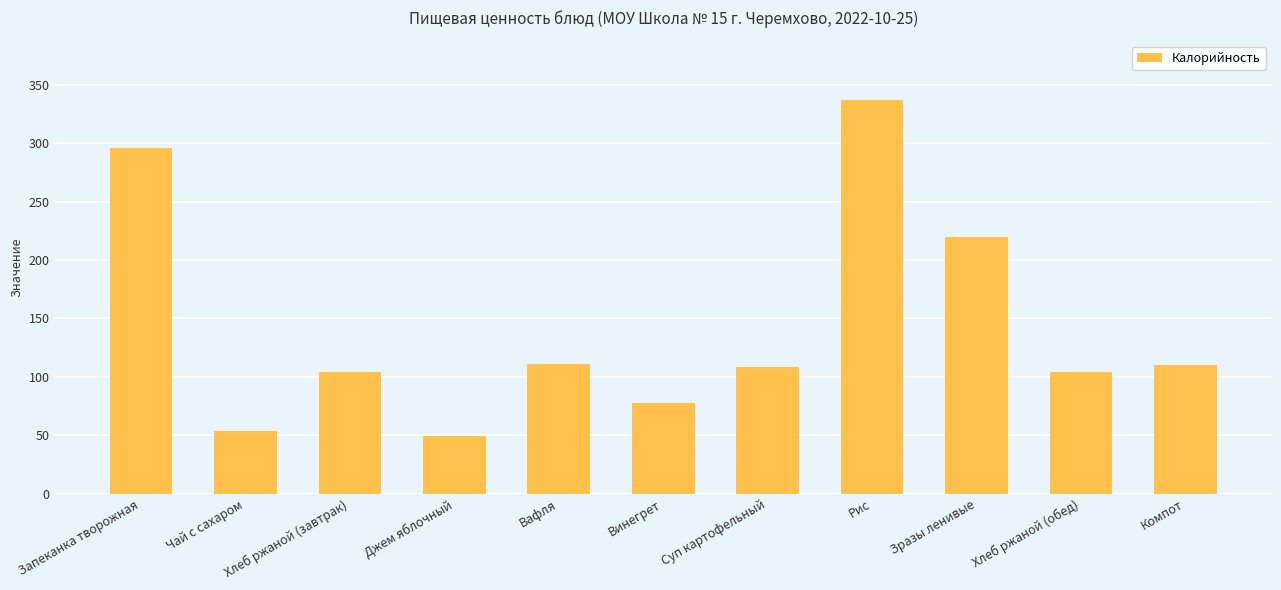

What is the average value?

142.9